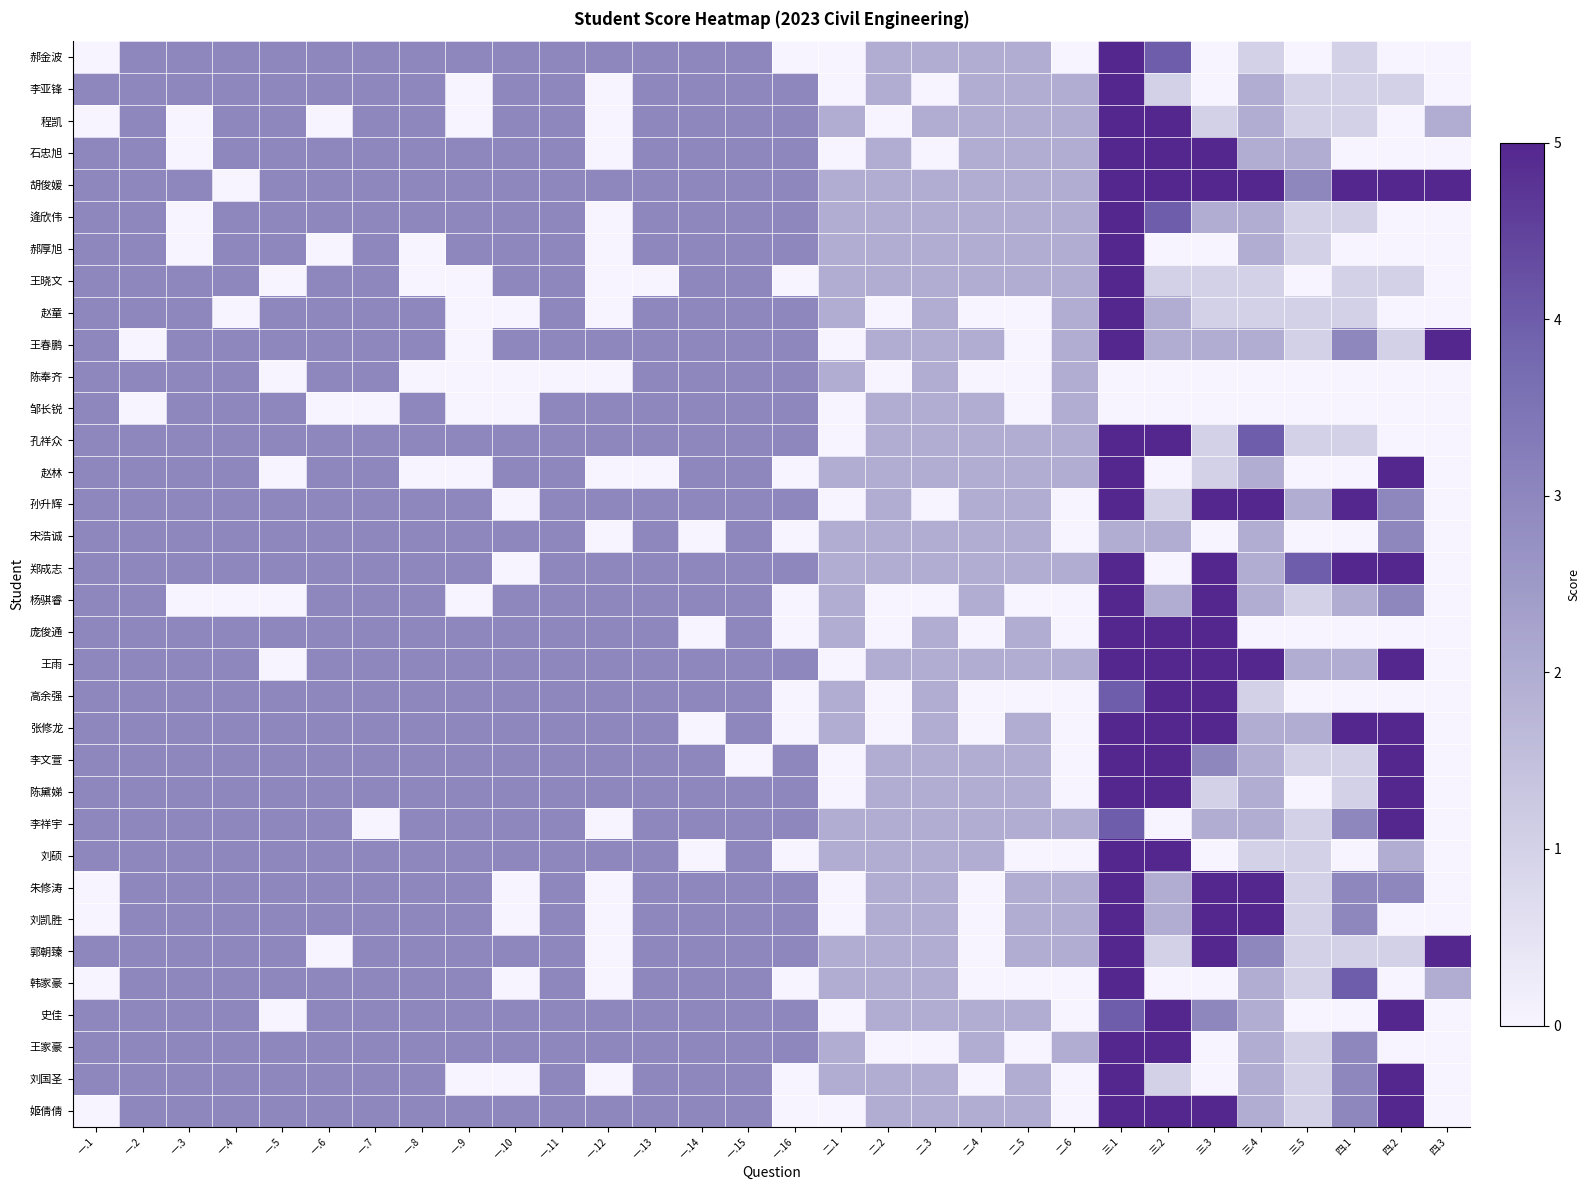

Which series has the widest spread of values?

郝金波